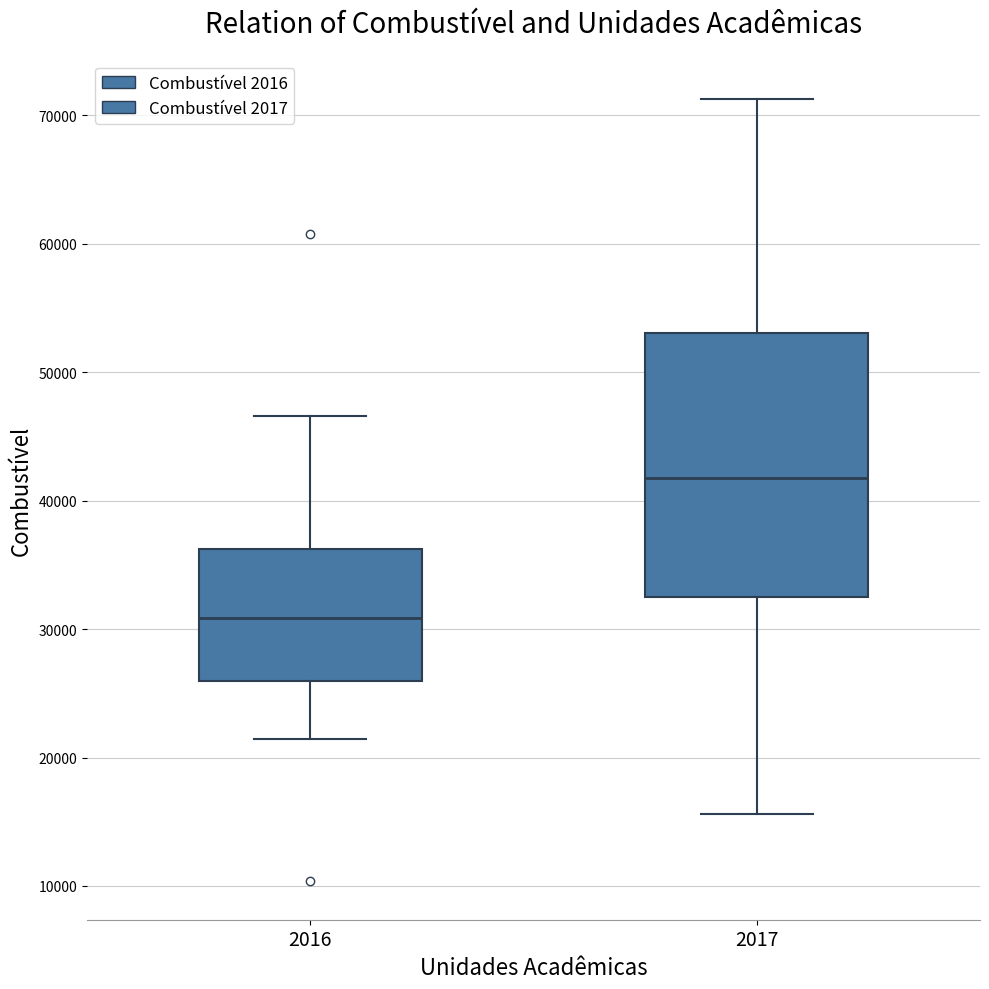

Which box's median line is the highest?

2017